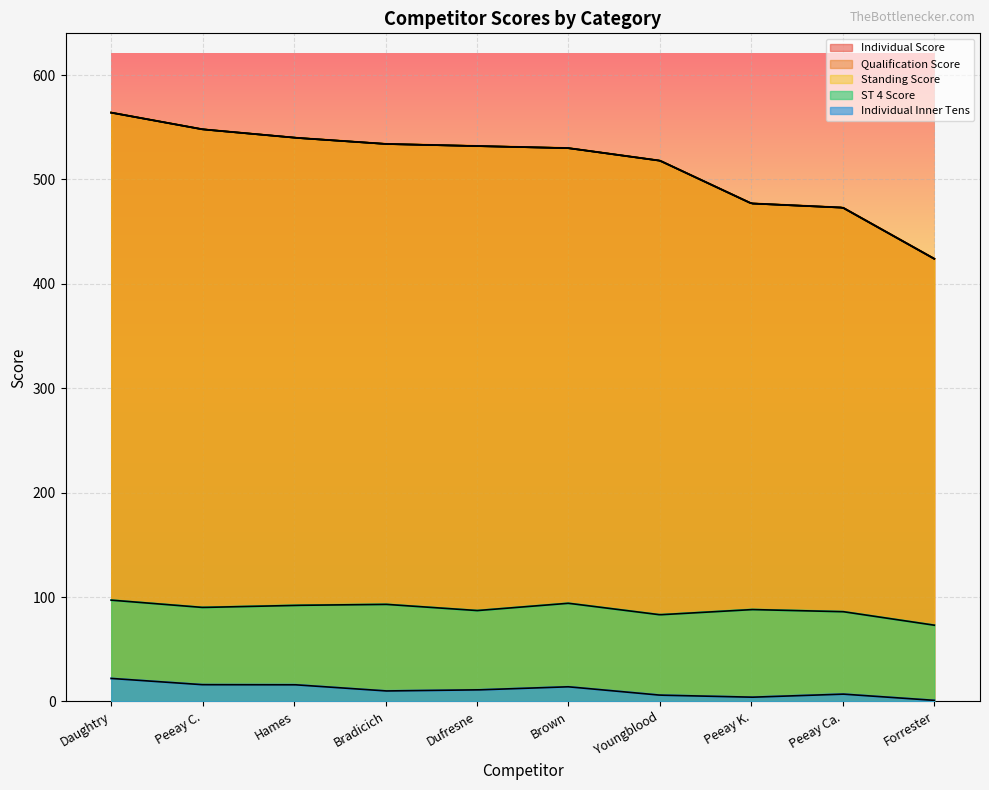

Which series has the largest range (max minus min)?

Individual Score